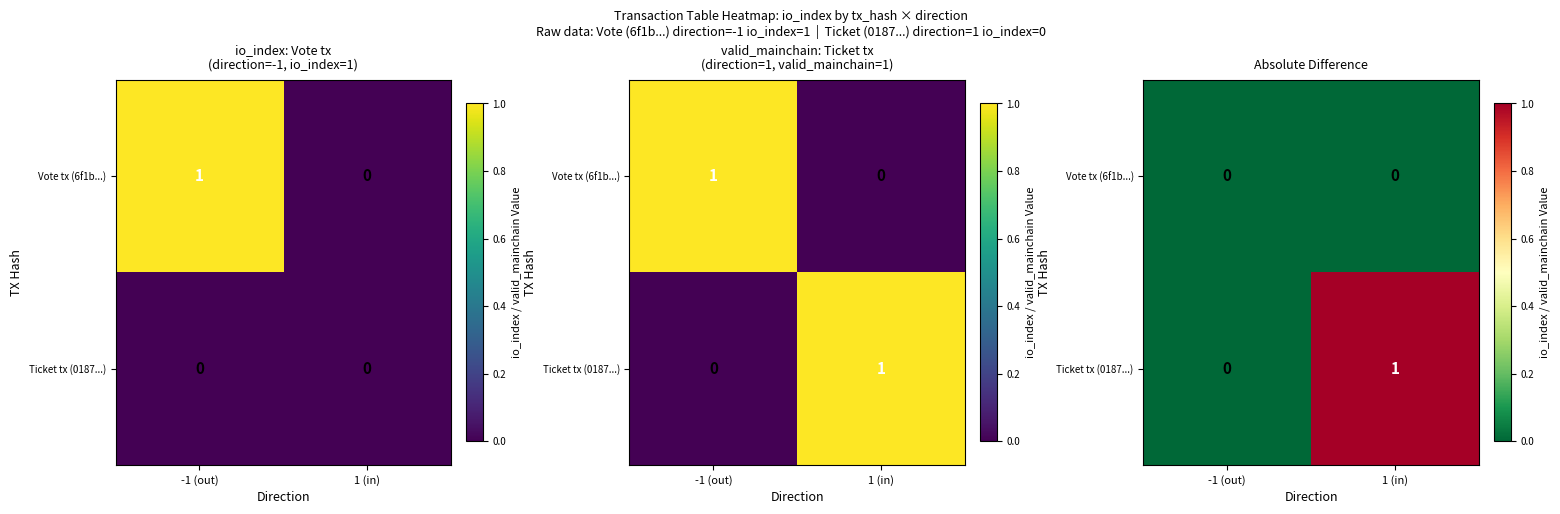

Which series has the largest total across all categories?

Ticket tx (0187...)